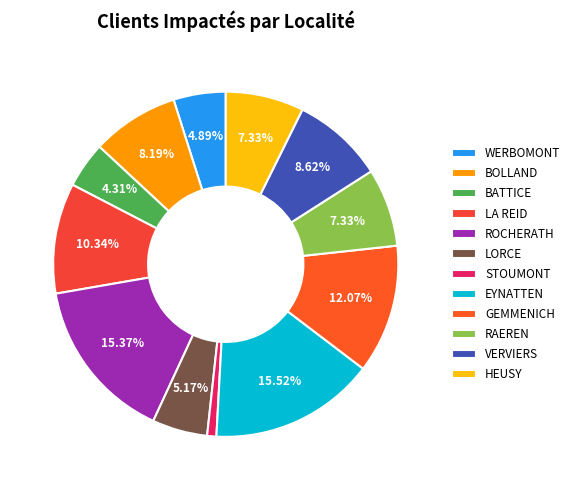

The BOLLAND slice represents 3% of the pie. True or false?

False